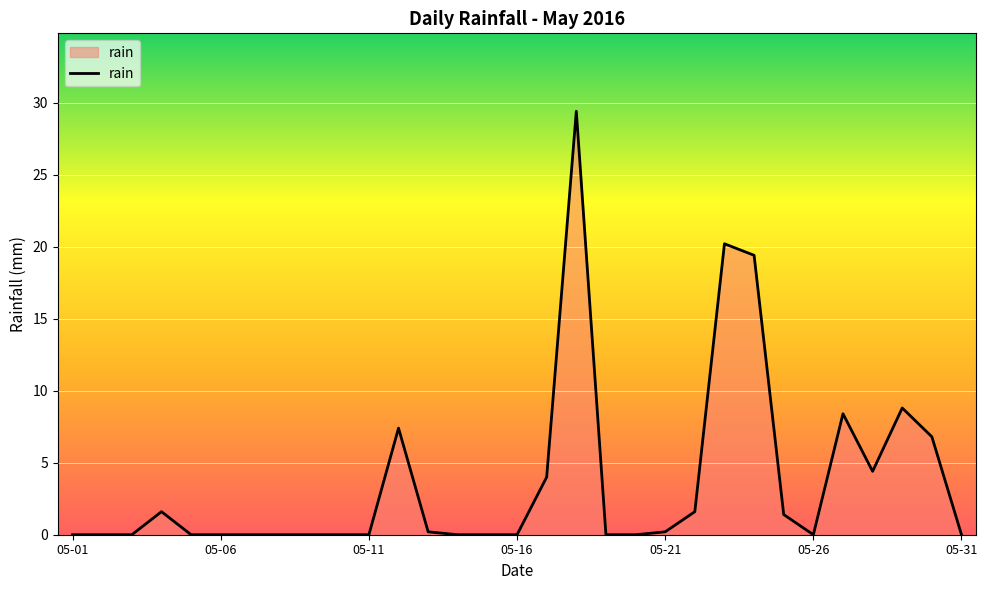

What is the greatest value displayed?

29.4